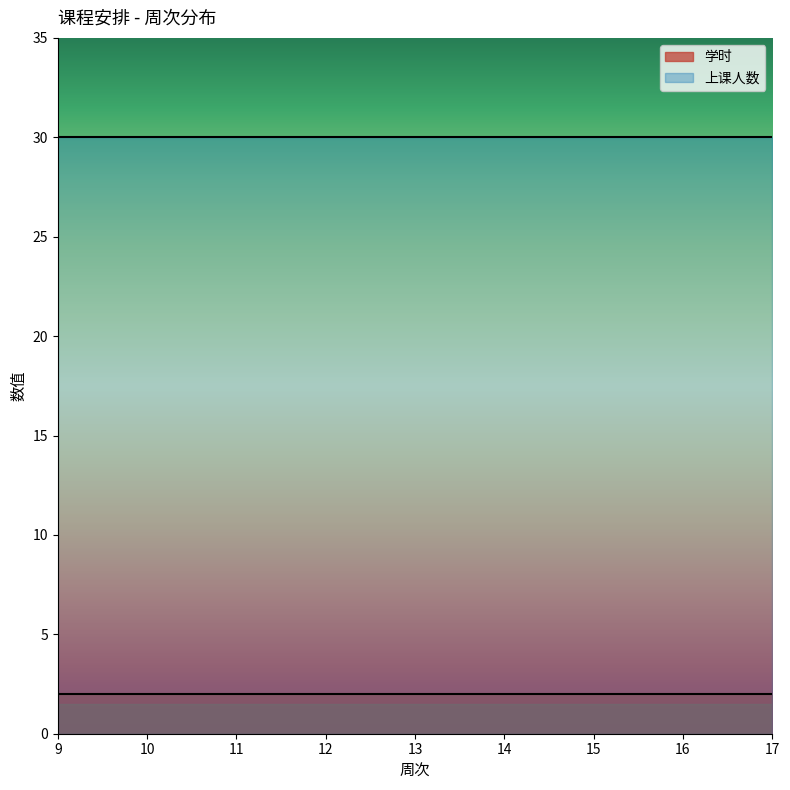

Rank the series at 17 from highest to lowest value.

上课人数, 学时